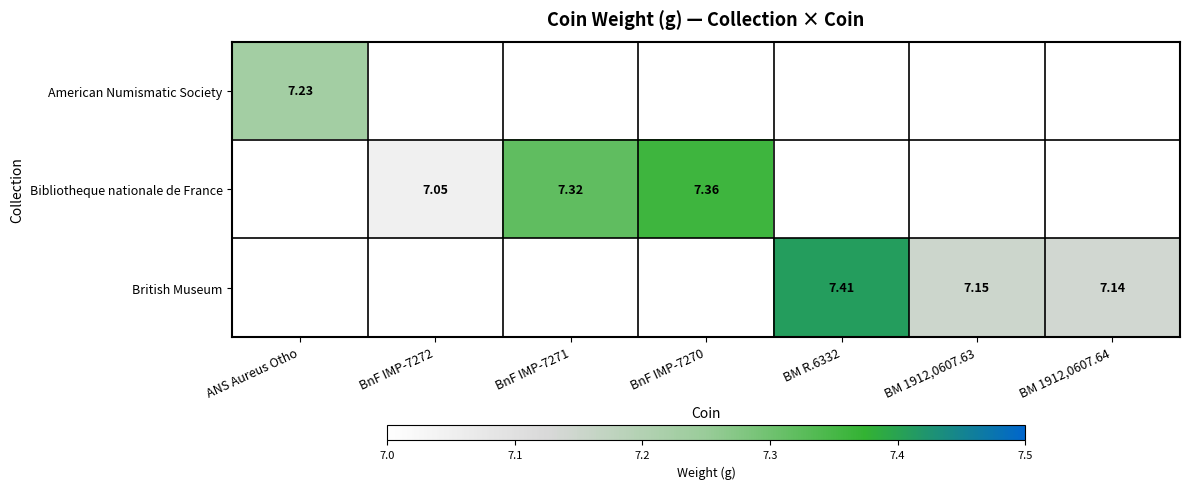

The Bibliotheque nationale de France series shows 7.3 at BnF IMP-7271. True or false?

True